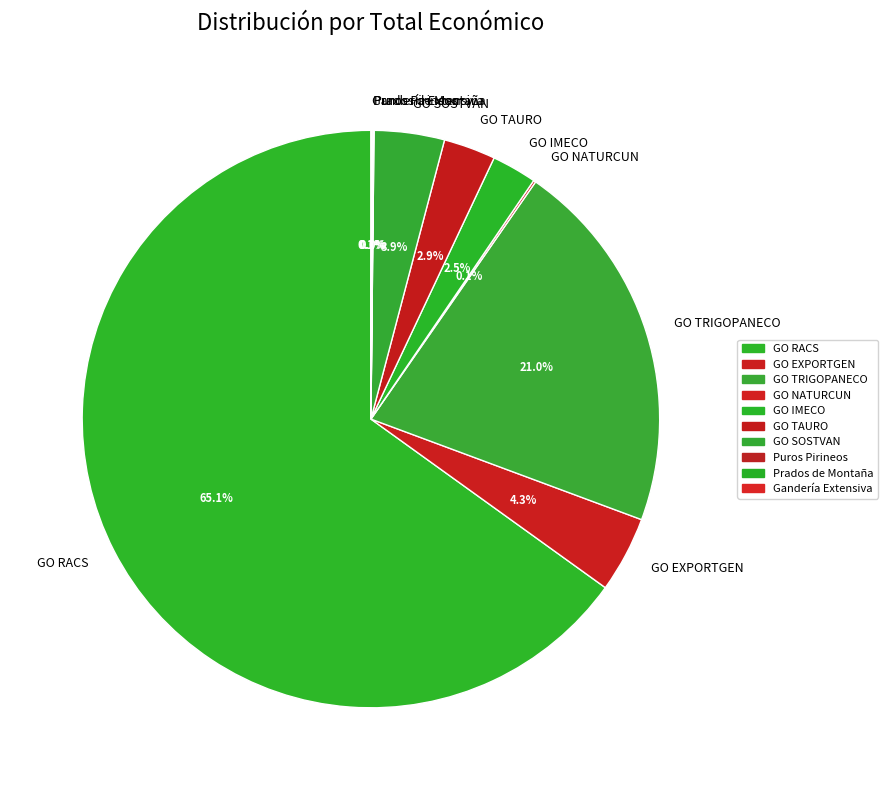

To the nearest percent, what is the combined percentage of GO RACS and GO SOSTVAN?

69%